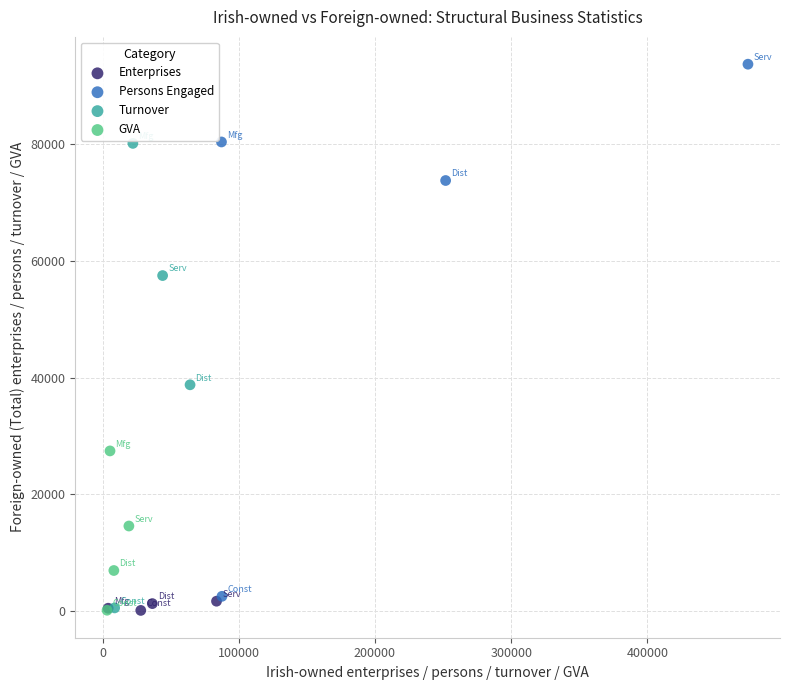

Which series has the largest Y range (max minus min)?

Persons Engaged